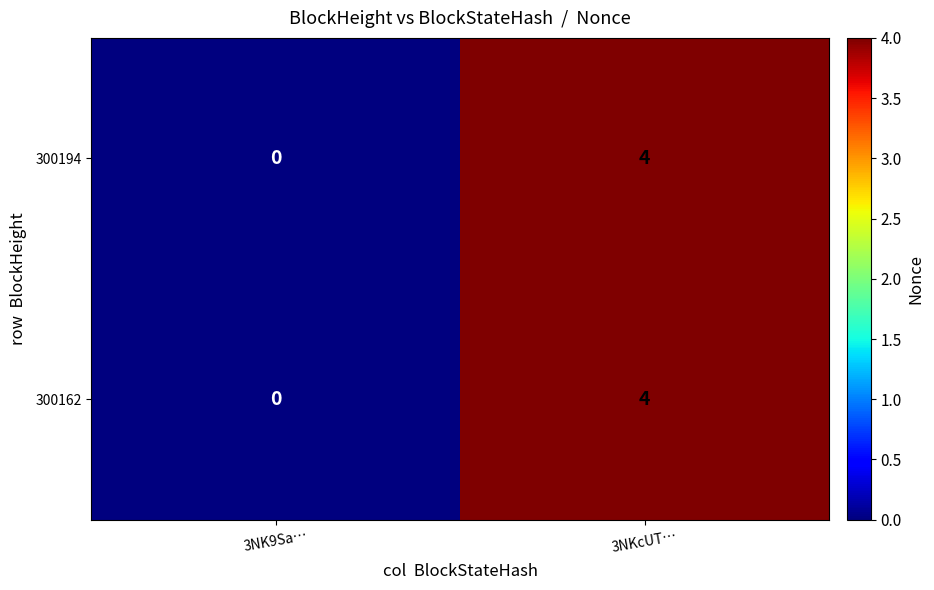

What is the total value across all series at 3NKcUT…?

8